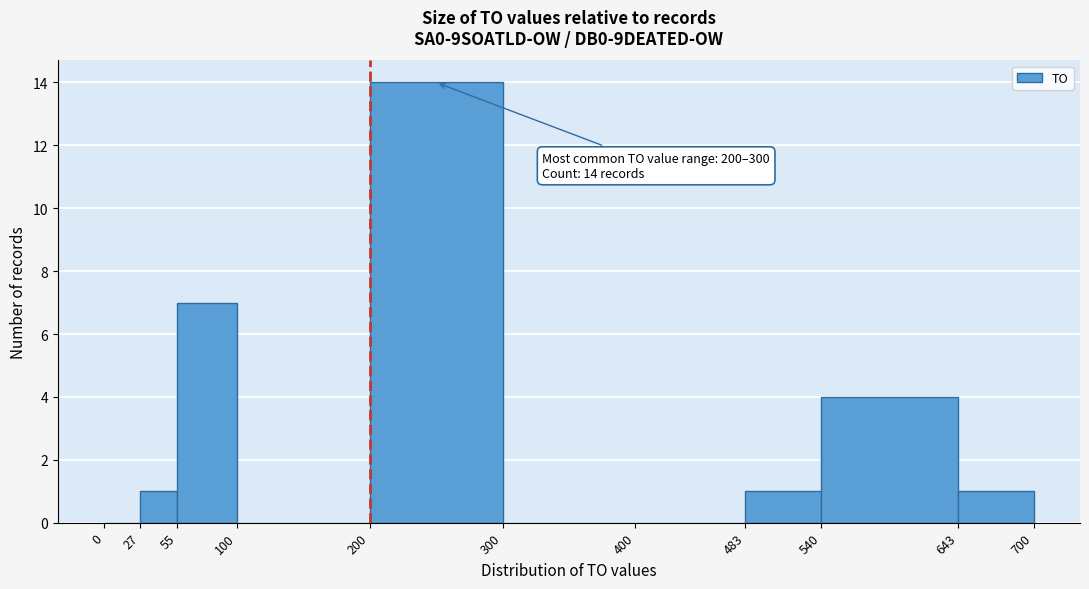

Which range on the x-axis has the tallest bar?

200 to 300